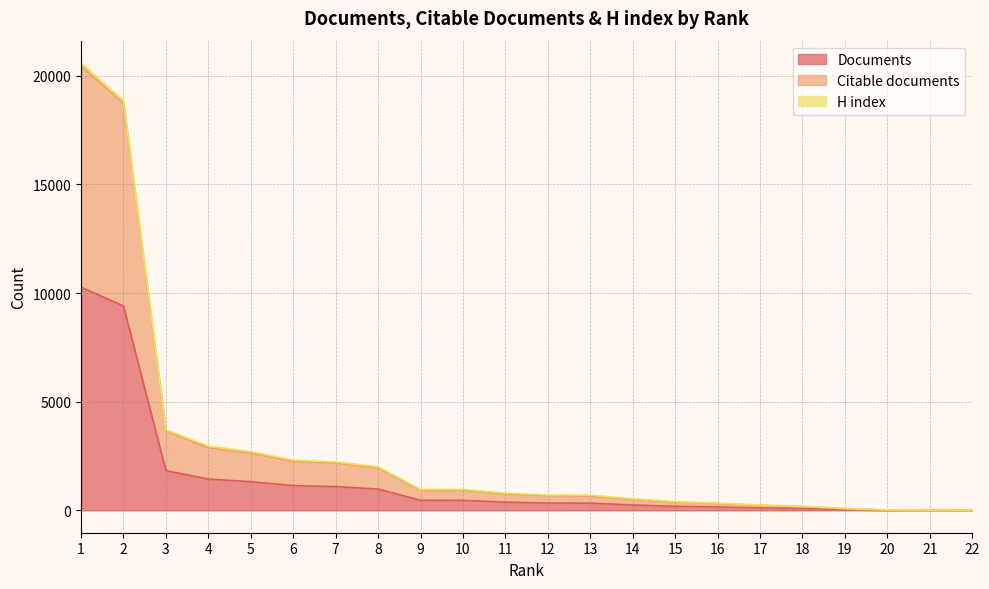

What is the highest value of the Documents series?

10269